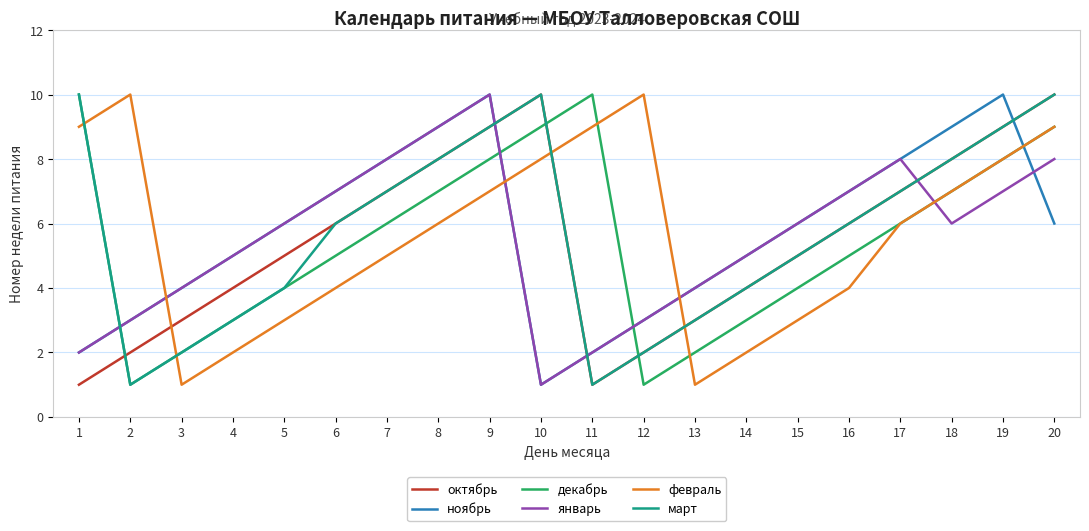

What are all the series names shown in the legend?

октябрь, ноябрь, декабрь, январь, февраль, март